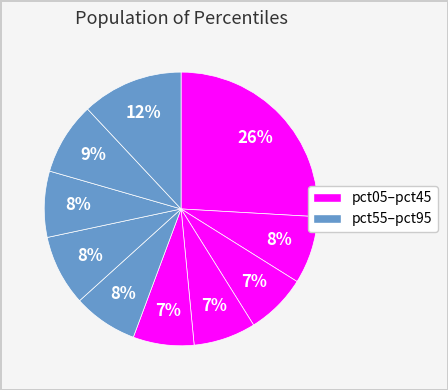

Which category has the biggest portion of the pie?

pct05